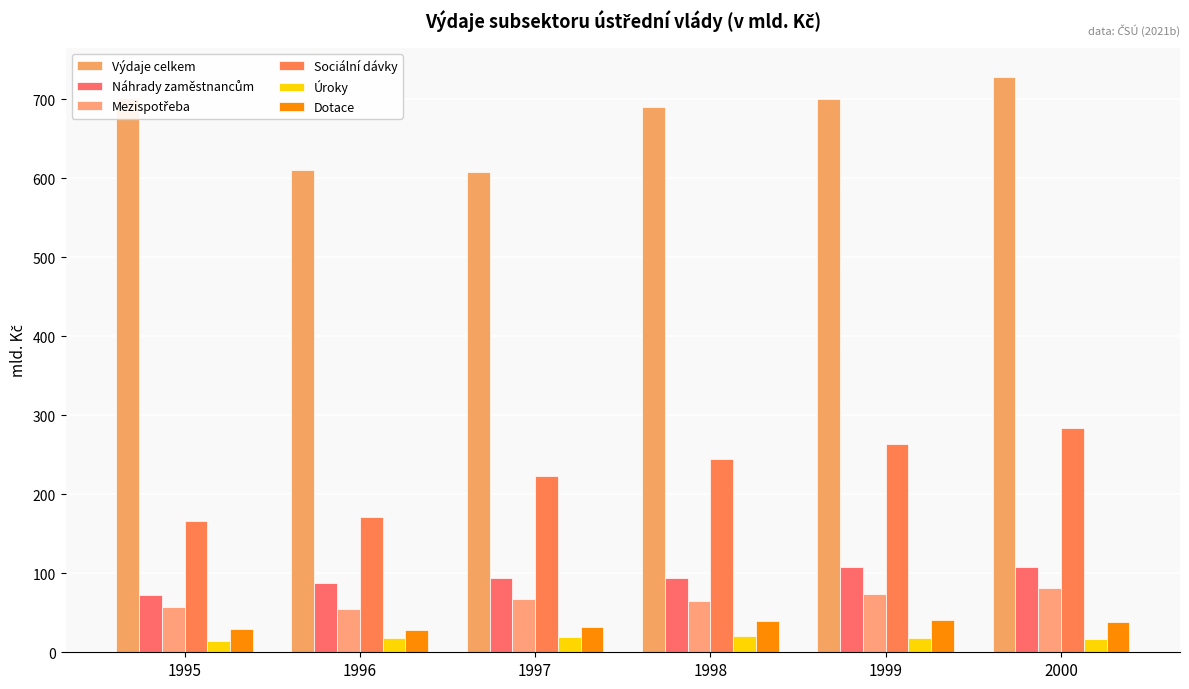

Reading left to right, extract all data points from this chart.

Výdaje celkem: 701.0	610.0	607.5	689.9	700.3	728.6
Náhrady zaměstnancům: 72.2	88.1	94.1	93.5	108.1	107.4
Mezispotřeba: 57.2	54.3	67.4	65.5	74.0	81.1
Sociální dávky: 166.3	170.6	223.0	244.1	263.9	283.7
Úroky: 14.4	18.5	18.8	20.5	18.2	16.5
Dotace: 29.2	28.0	31.8	40.0	41.3	38.3